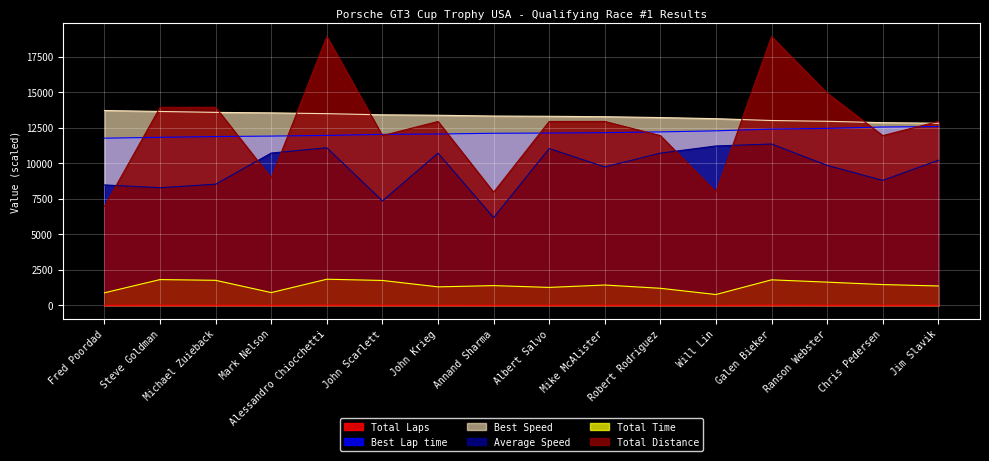

Reading right to left, transcribe all the data shown in this chart.

Total Laps: 13.0	12.0	15.0	19.0	8.0	12.0	13.0	13.0	8.0	13.0	12.0	19.0	9.0	14.0	14.0	7.0
Best Lap time: 12581.0	12544.2	12449.4	12398.0	12276.1	12202.5	12147.6	12121.2	12105.0	12054.0	12027.3	11954.1	11906.7	11874.8	11819.2	11760.0
Best Speed: 12812.3	12849.8	12947.5	13001.4	13130.4	13209.6	13269.3	13298.2	13315.9	13372.4	13402.0	13484.1	13537.8	13574.2	13637.9	13706.7
Average Speed: 10206.9	8789.6	9846.0	11348.4	11212.7	10706.9	9737.6	11029.8	6169.6	10704.6	7347.8	11081.5	10714.5	8523.8	8276.5	8472.6
Total Time: 1368.7	1467.1	1637.1	1799.1	766.7	1204.4	1434.6	1266.5	1393.4	1305.0	1755.0	1842.5	902.6	1765.0	1817.7	887.8
Total Distance: 12935.0	11940.0	14925.0	18905.0	7960.0	11940.0	12935.0	12935.0	7960.0	12935.0	11940.0	18905.0	8955.0	13930.0	13930.0	6965.0